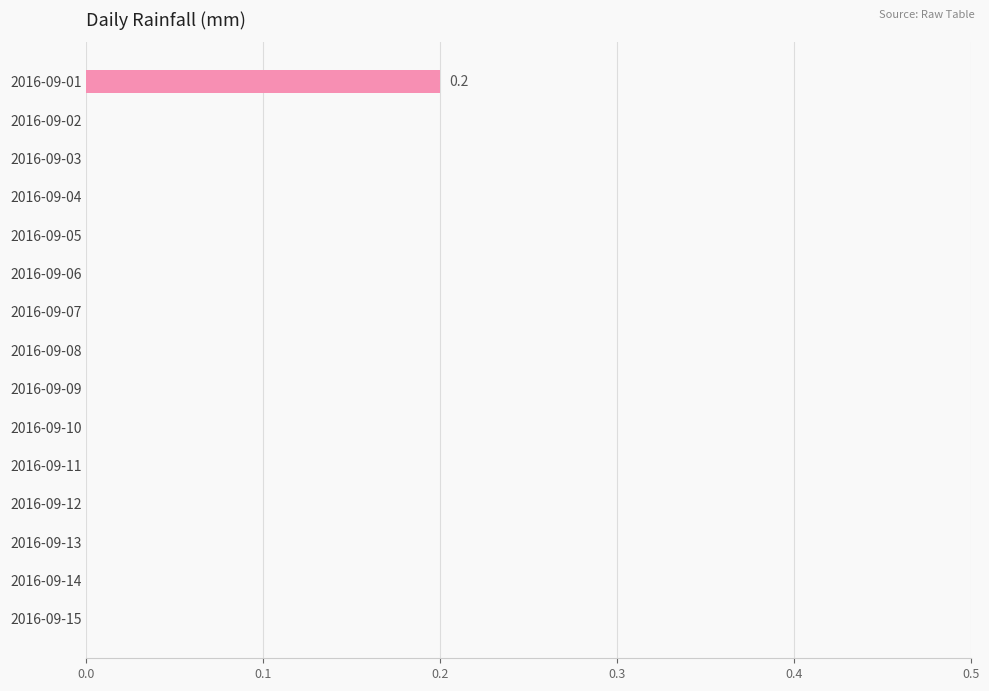

The value at 2016-09-09 is -0.1. True or false?

False